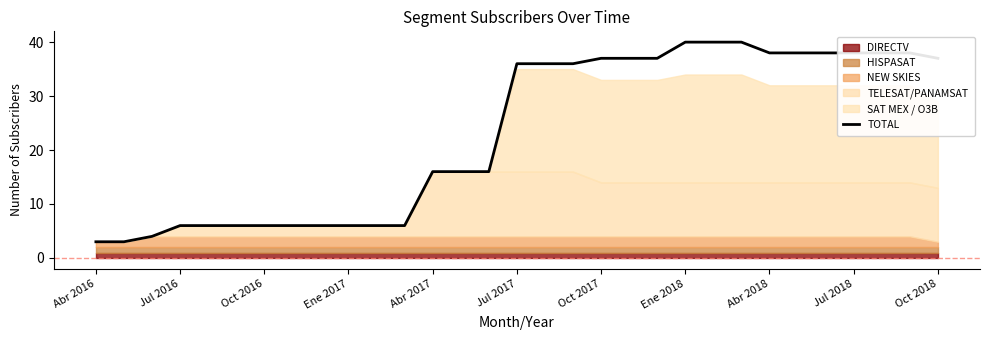

How many values are below 36?

15